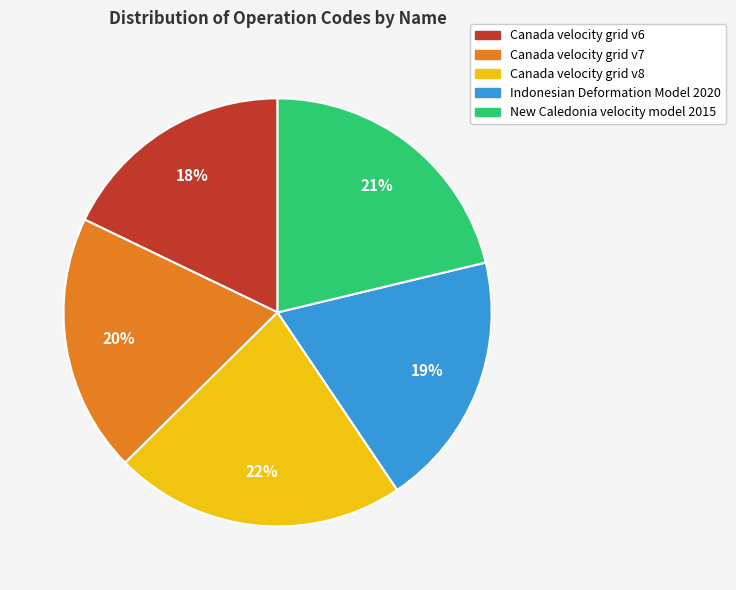

Is there a majority slice in this chart?

No